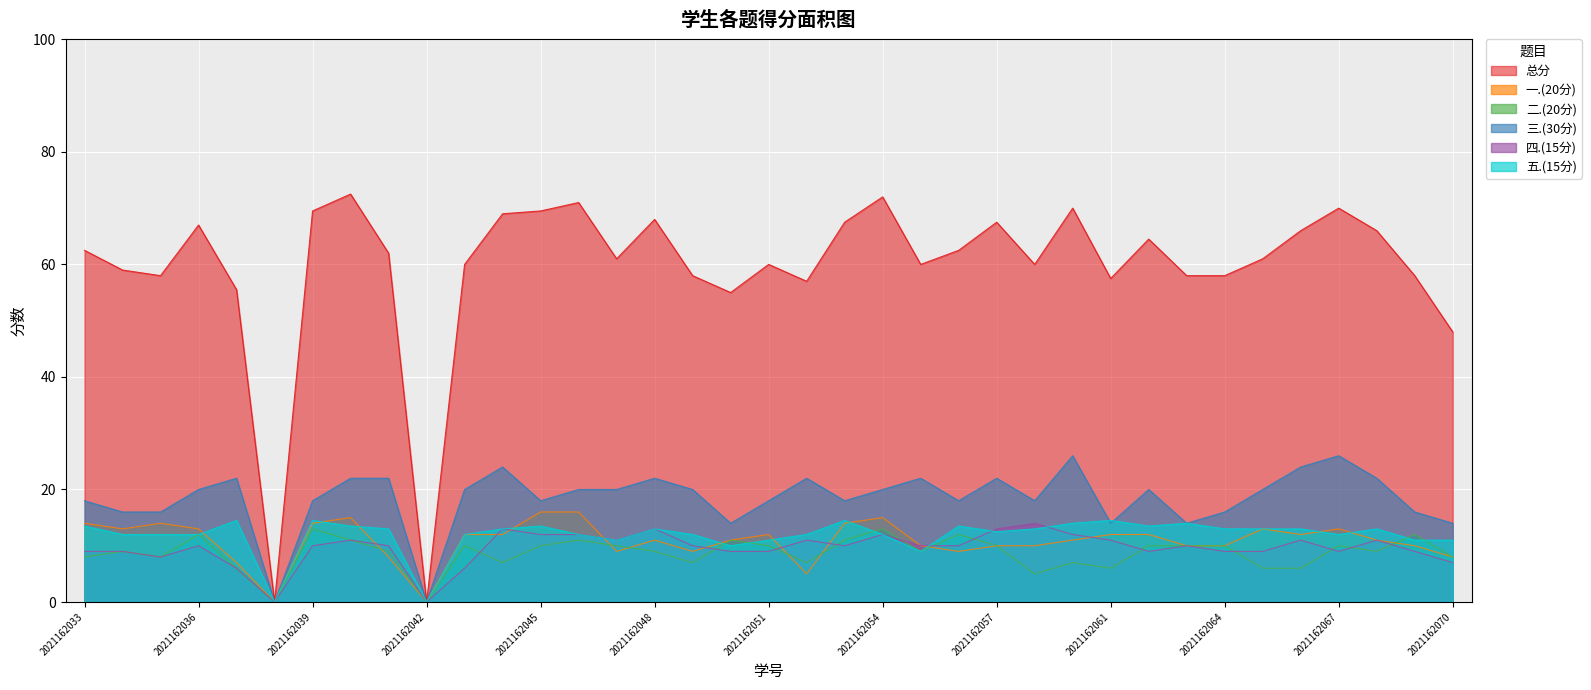

True or false: 一.(20分) has a value of 10.4 at 2021162045.

False